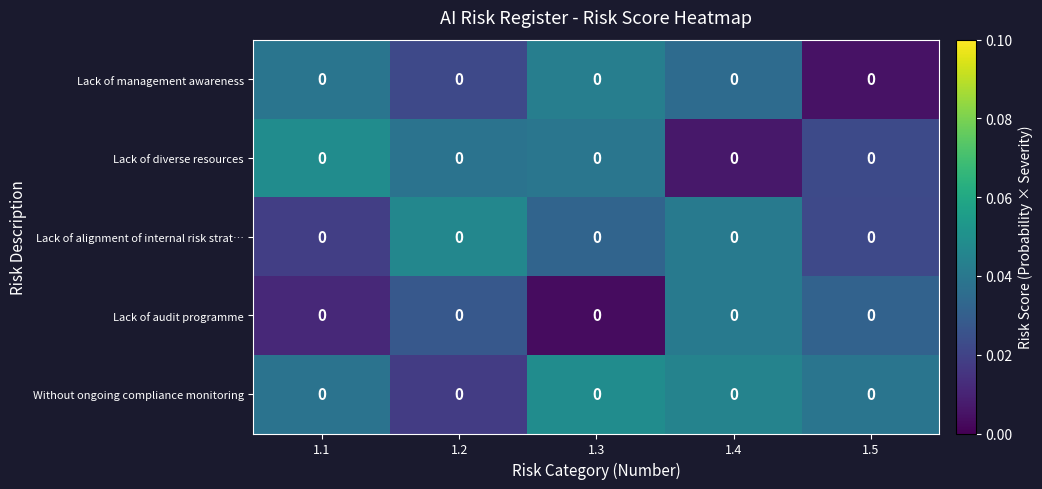

At which category does the chart reach its peak across all series?

1.1